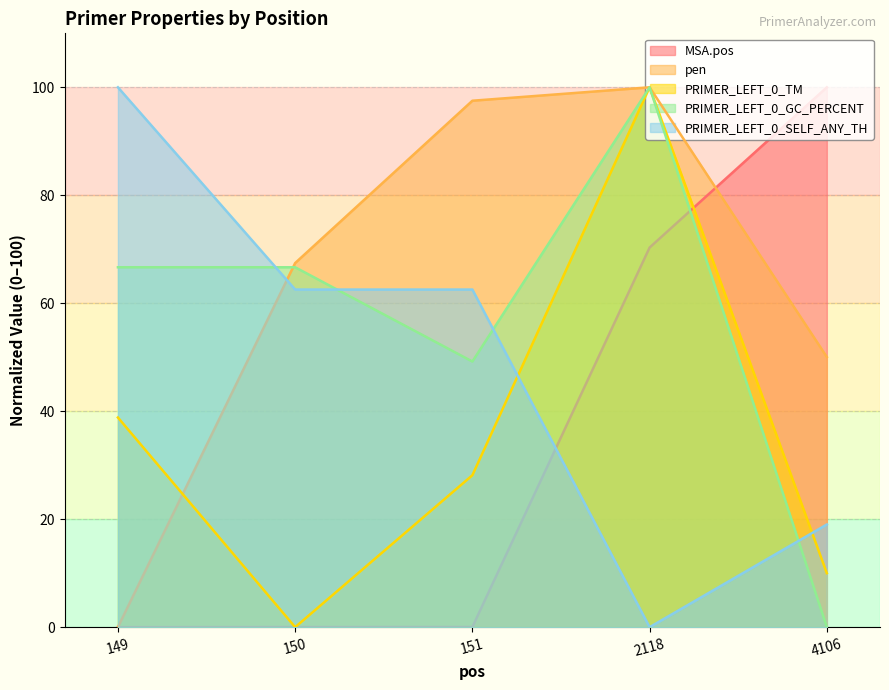

How many lines are shown in the chart?

5